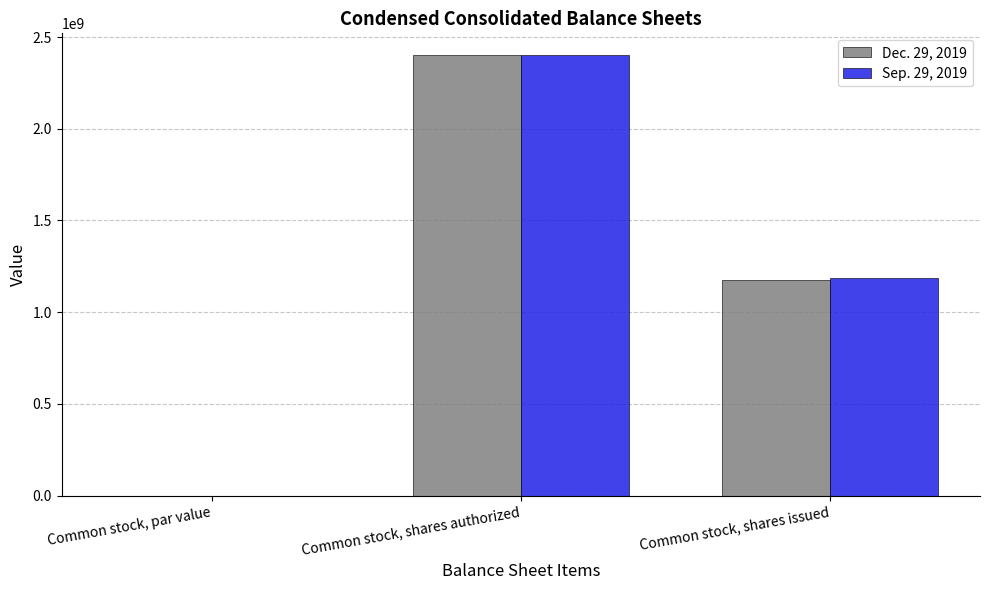

Is the value of Sep. 29, 2019 at Common stock, shares issued greater than the value of Dec. 29, 2019 at Common stock, shares authorized?

No